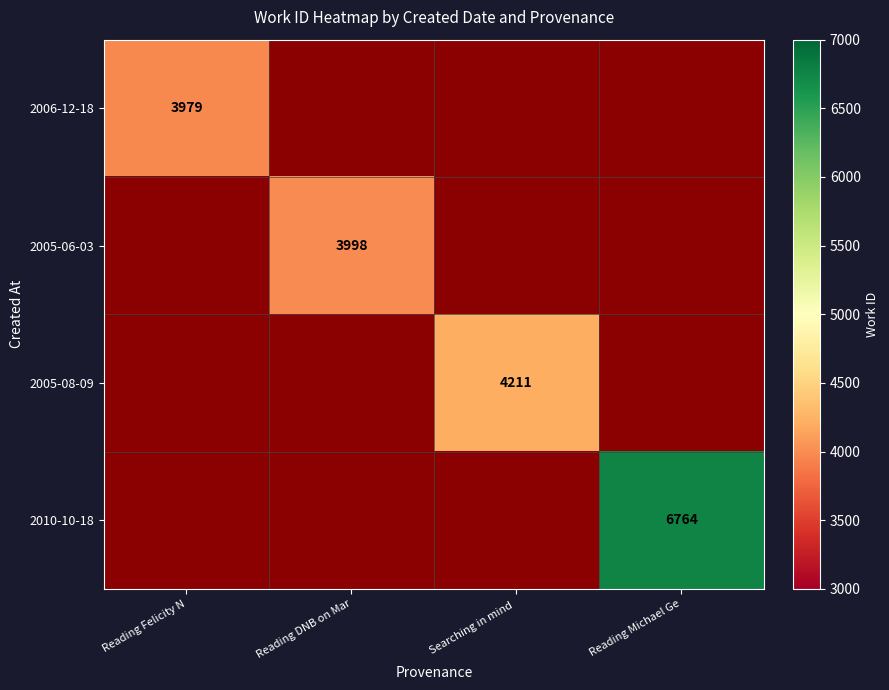

At how many categories does at least one series exceed 4076?

2